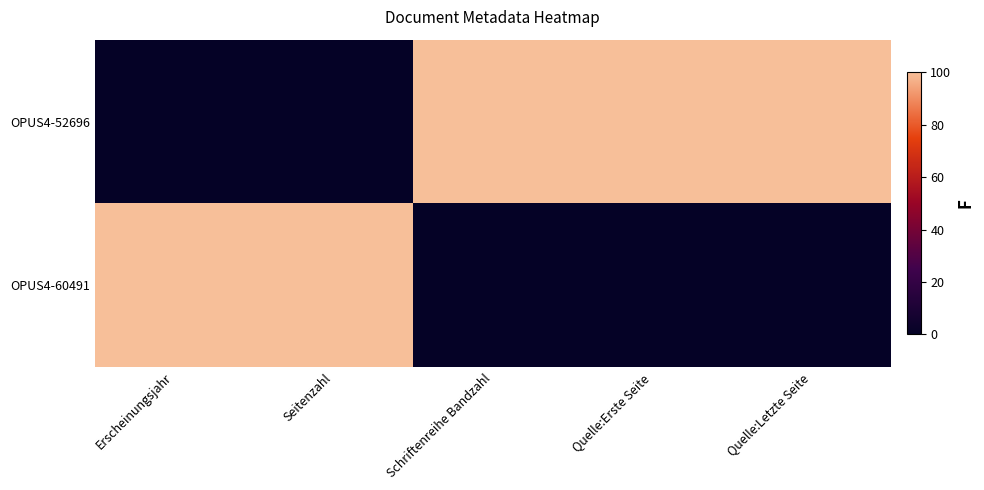

Reading left to right, transcribe all the data shown in this chart.

OPUS4-52696: Erscheinungsjahr=0	Seitenzahl=0	Schriftenreihe Bandzahl=100	Quelle:Erste Seite=100	Quelle:Letzte Seite=100
OPUS4-60491: Erscheinungsjahr=100	Seitenzahl=100	Schriftenreihe Bandzahl=0	Quelle:Erste Seite=0	Quelle:Letzte Seite=0